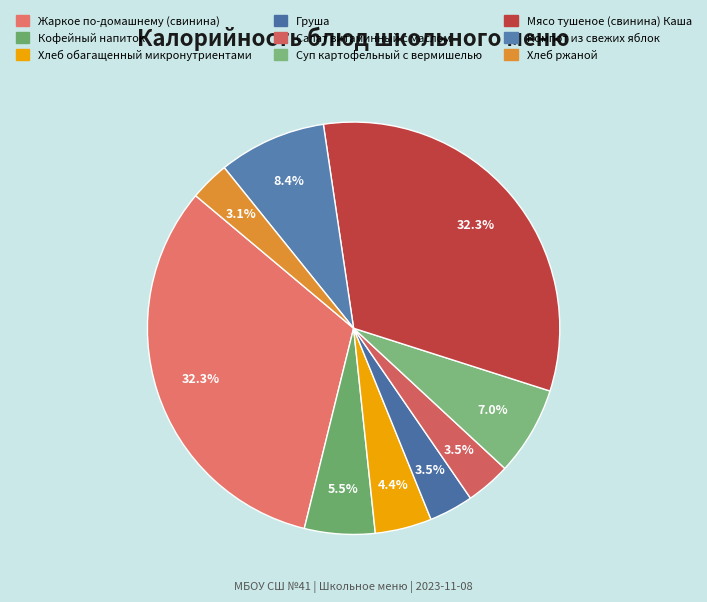

Approximately how many times larger is the value at Груша compared to Жаркое по-домашнему (свинина)?

0.1